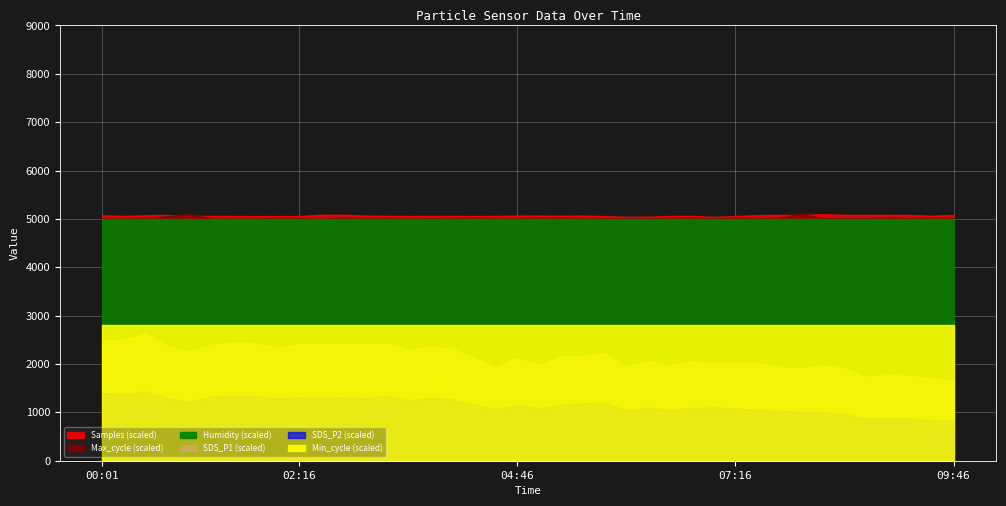

What is the sum of all Samples values?

202723774.0